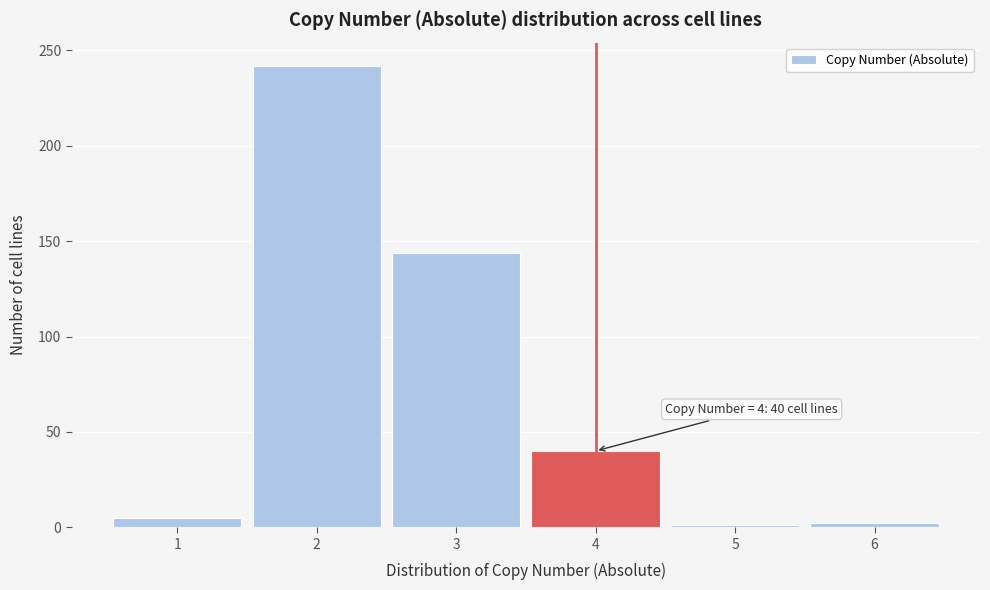

Which range on the x-axis has the tallest bar?

1.5 to 2.5